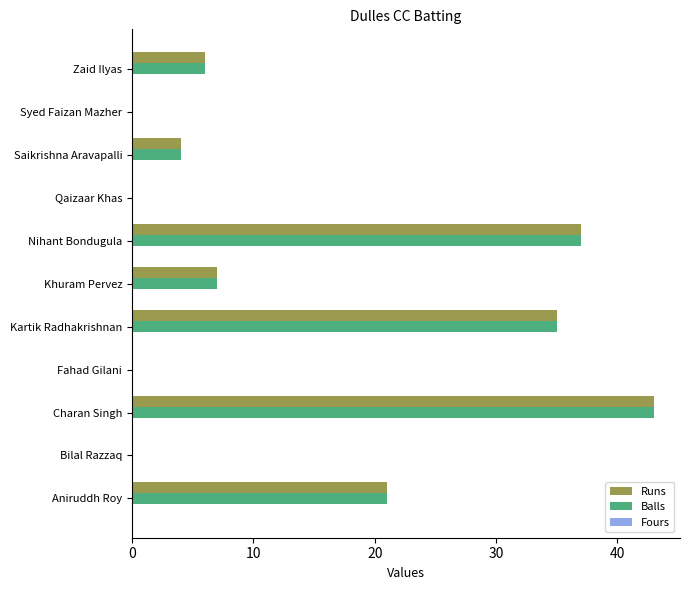

What is the greatest value displayed?

43